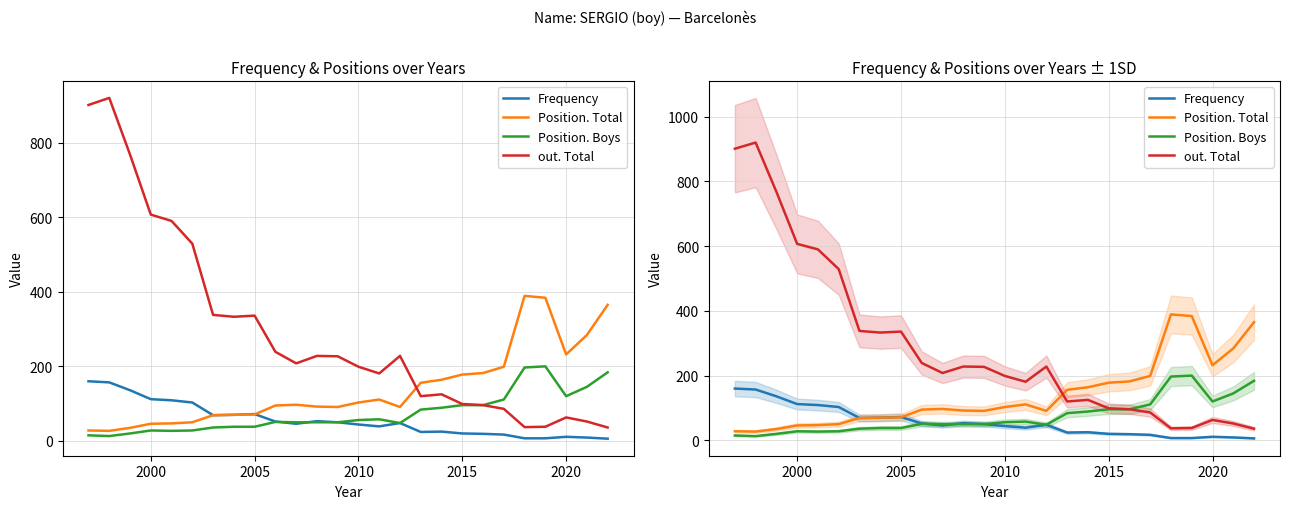

Reading left to right, what are all the values shown in this chart?

Frequency: 160	157	136	112	109	103	69	70	72	52	46	53	50	44	39	48	24	25	20	19	17	7	7	11	9	6
Position. Total: 28	27	35	46	47	50	69	70	71	95	97	92	91	103	111	91	156	164	178	182	199	389	384	232	284	365
Position. Boys: 15	13	20	28	27	28	36	38	38	51	50	50	50	56	58	48	84	89	96	96	111	197	200	120	145	184
out. Total: 901	920	768	607	590	529	338	333	336	239	208	228	227	199	181	228	120	125	99	96	86	37	38	63	52	36